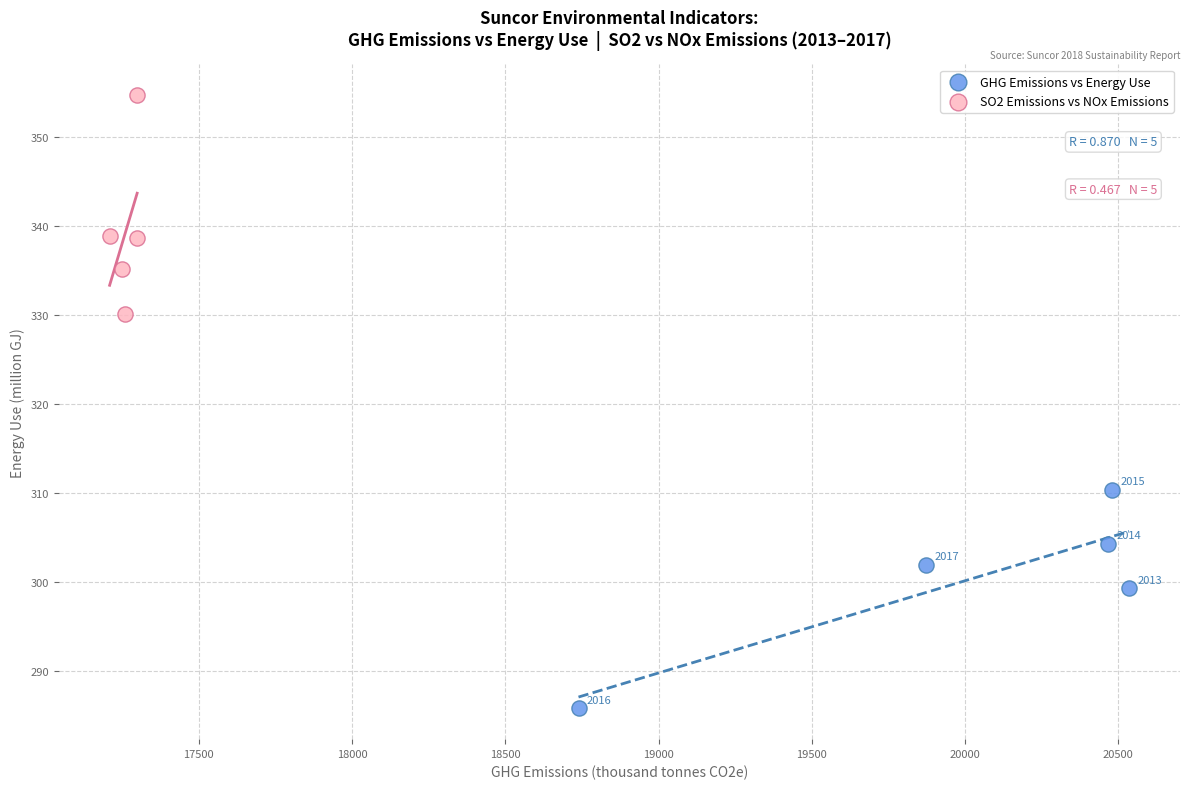

Which series contains the lowest Y value?

GHG Emissions vs Energy Use